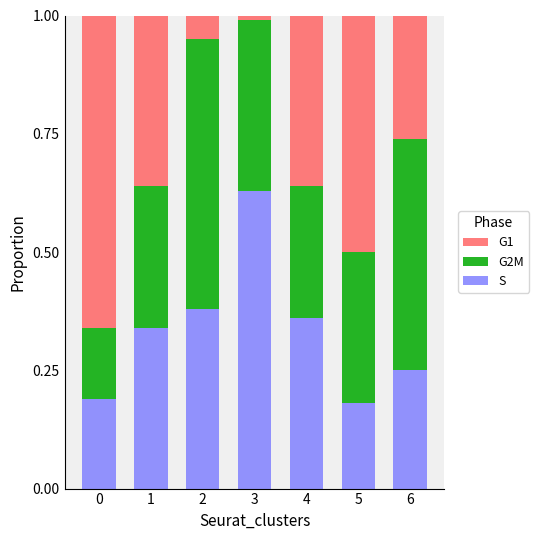

At which label does S reach its peak?

3